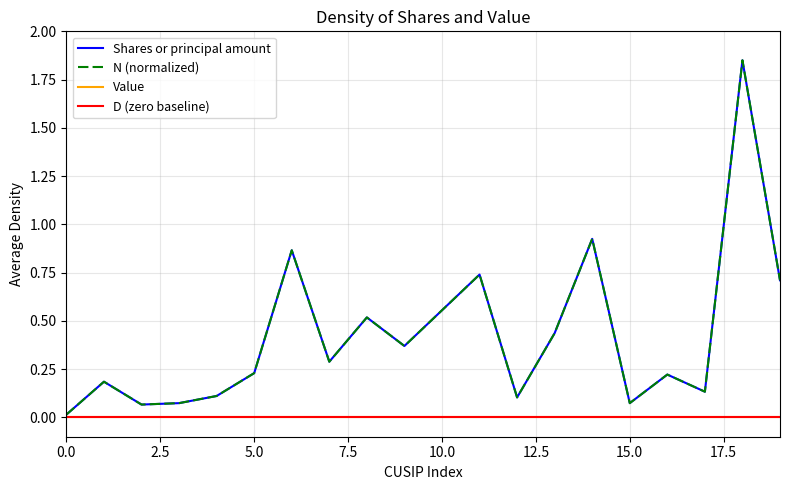

True or false: Shares or principal amount has more than 1 points higher than both neighbors.

True